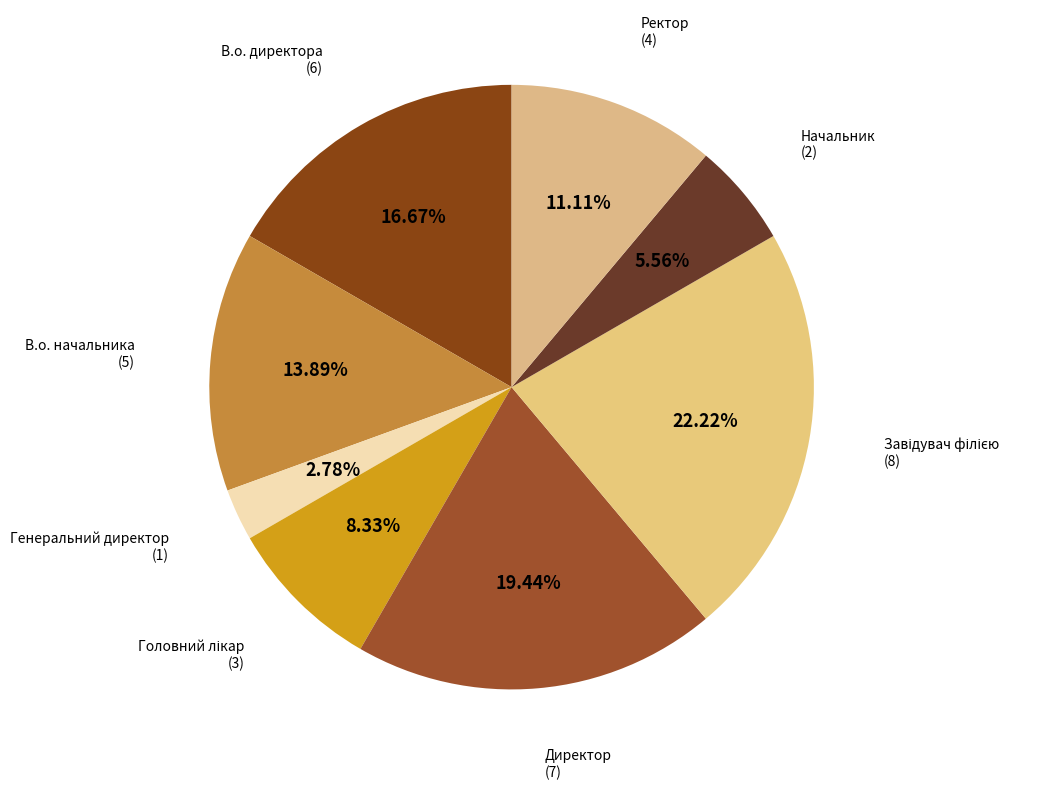

Between Директор and Ректор, which is larger?

Директор